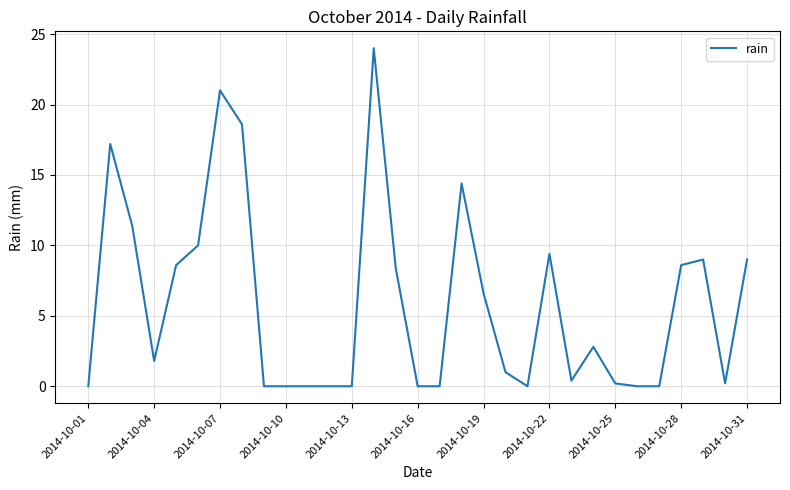

What is the difference between the maximum and minimum values?

24.0